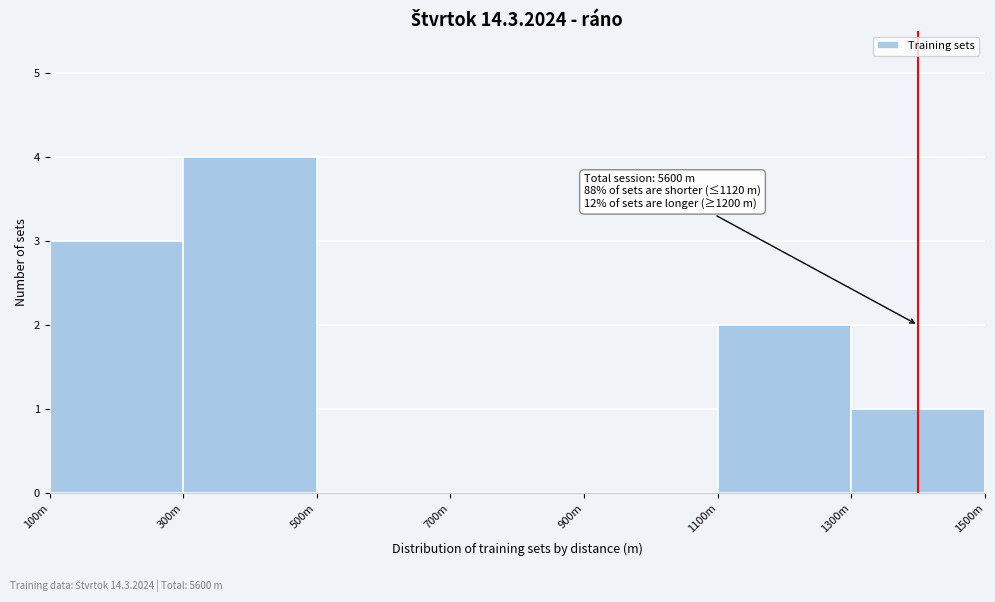

Reading right to left, list all the values displayed in this chart.

1300m=1	1100m=2	900m=0	700m=0	500m=0	300m=4	100m=3